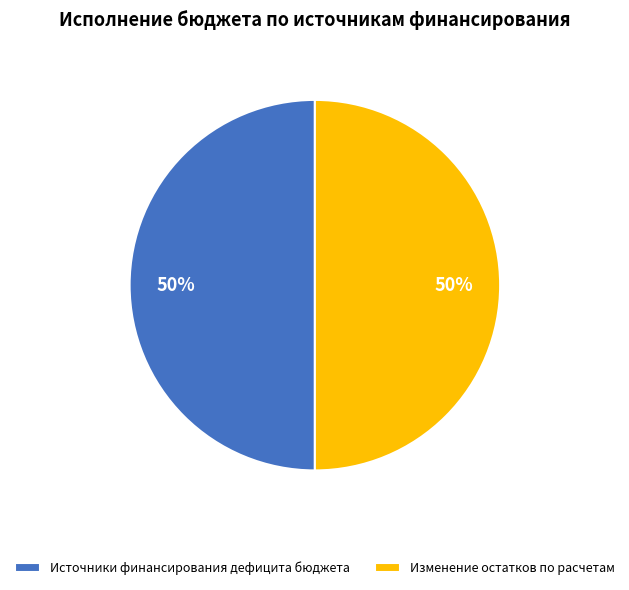

Do Изменение остатков по расчетам and Источники финансирования дефицита бюджета together represent more than half of the pie?

Yes